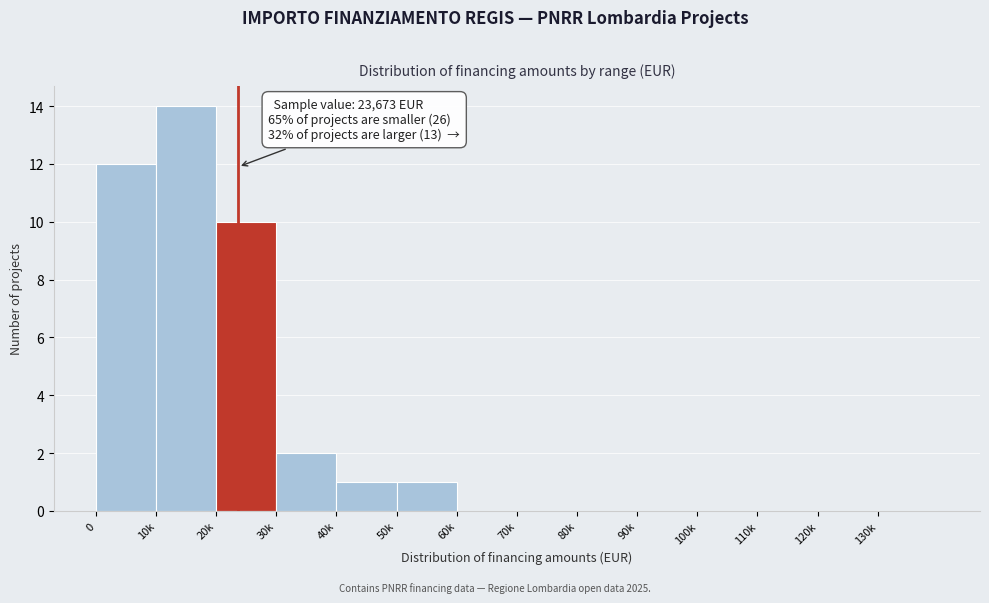

Reading left to right, list all the values displayed in this chart.

0=12	10k=14	20k=10	30k=2	40k=1	50k=1	60k=0	70k=0	80k=0	90k=0	100k=0	110k=0	120k=0	130k=0